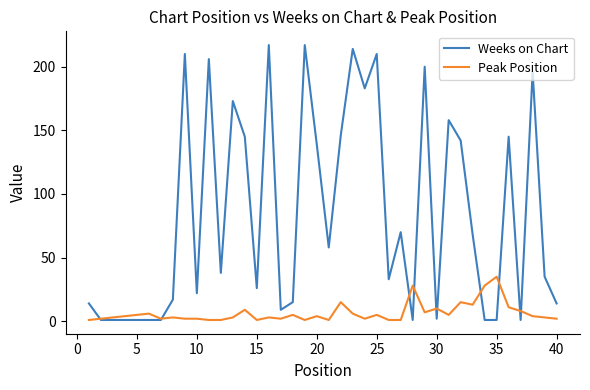

True or false: Peak Position and Weeks on Chart intersect in this chart.

True